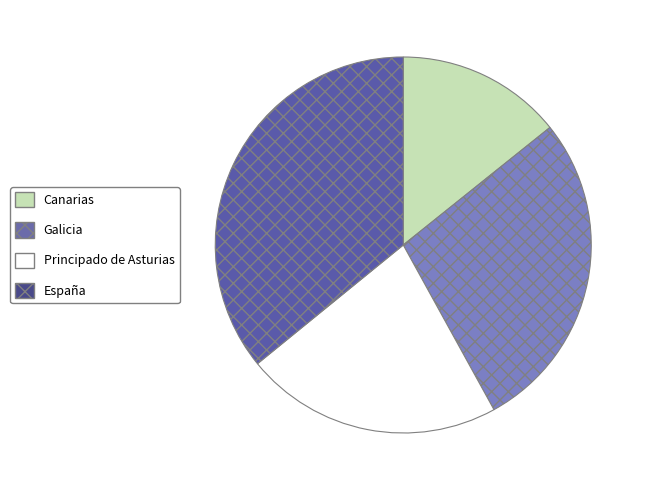

Which slice is the smallest?

Canarias